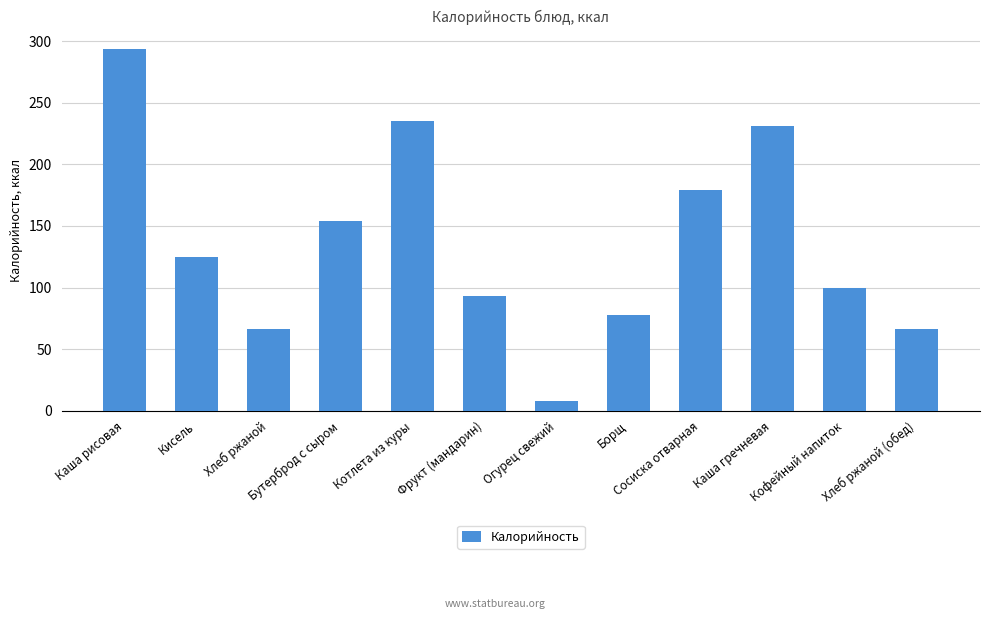

Reading left to right, list all the values displayed in this chart.

Каша рисовая=294.0	Кисель=125.0	Хлеб ржаной=66.0	Бутерброд с сыром=154.0	Котлета из куры=235.0	Фрукт (мандарин)=93.0	Огурец свежий=8.0	Борщ=78.0	Сосиска отварная=178.9	Каша гречневая=231.0	Кофейный напиток=100.0	Хлеб ржаной (обед)=66.0